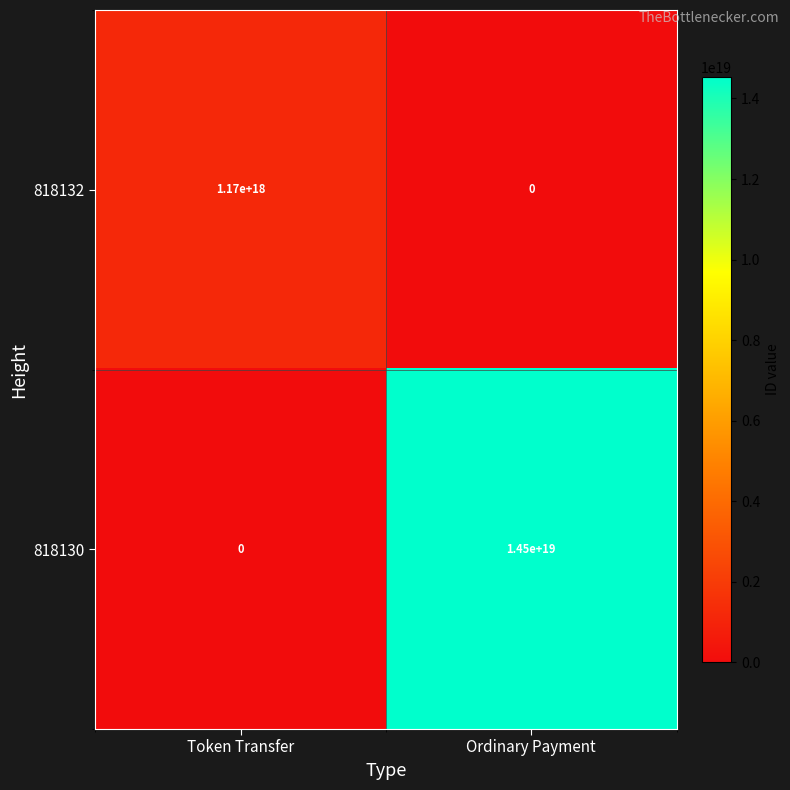

Between Token Transfer and Ordinary Payment, which series saw the biggest shift?

818130